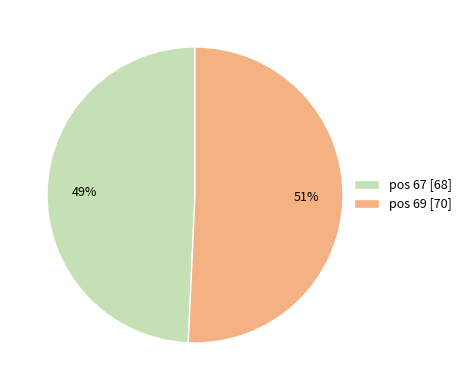

Between pos 67 [68] and pos 69 [70], which is larger?

pos 69 [70]